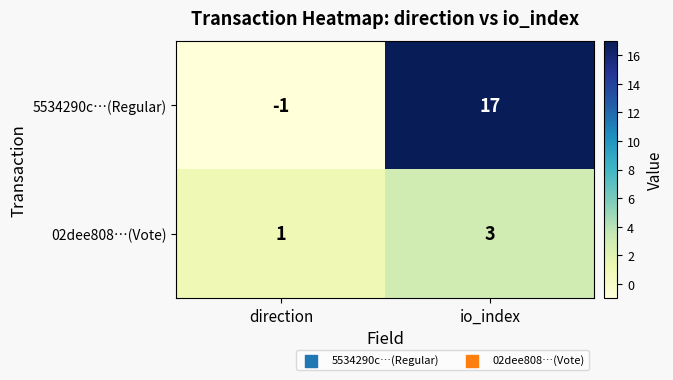

Which series has the largest total across all categories?

5534290c…(Regular)